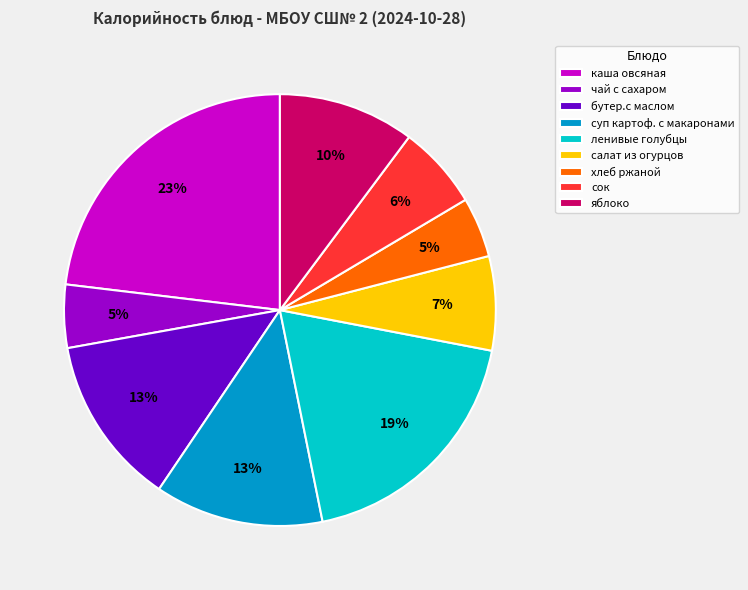

How many segments does this pie chart have?

9